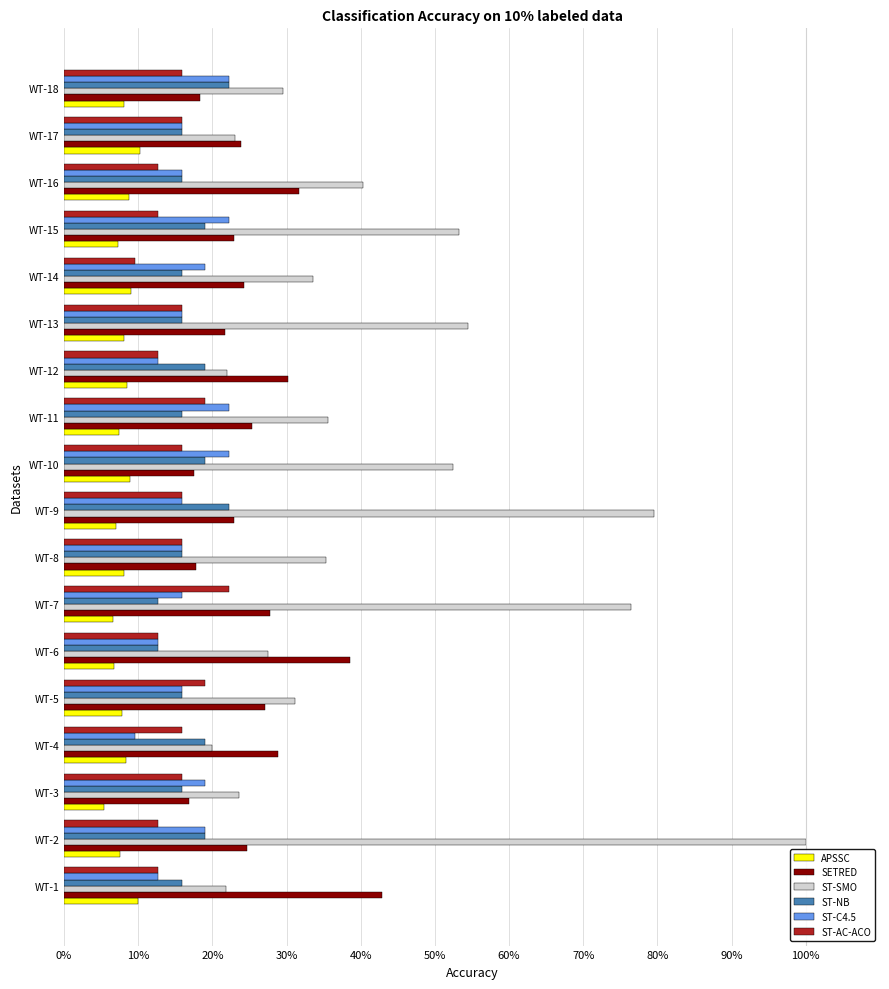

The value of ST-C4.5 at WT-3 is 33.3. True or false?

False